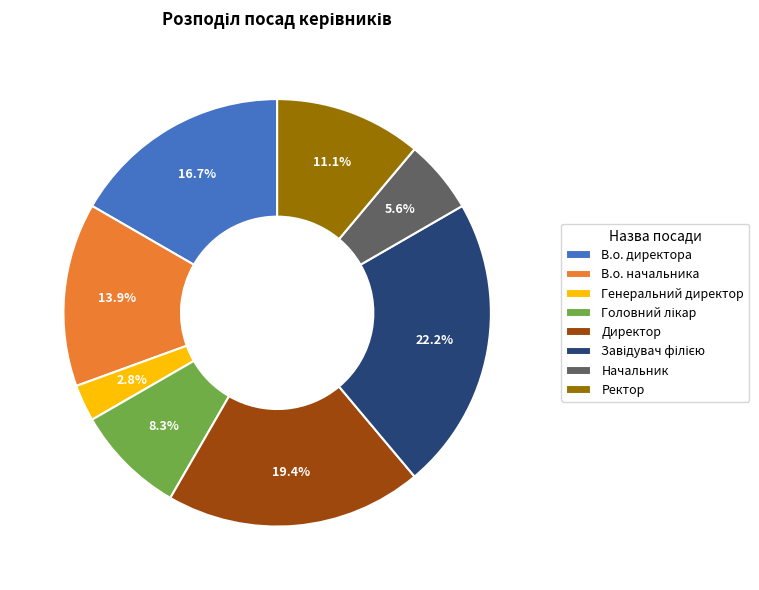

Approximately how many times larger is the value at Ректор compared to Директор?

0.6